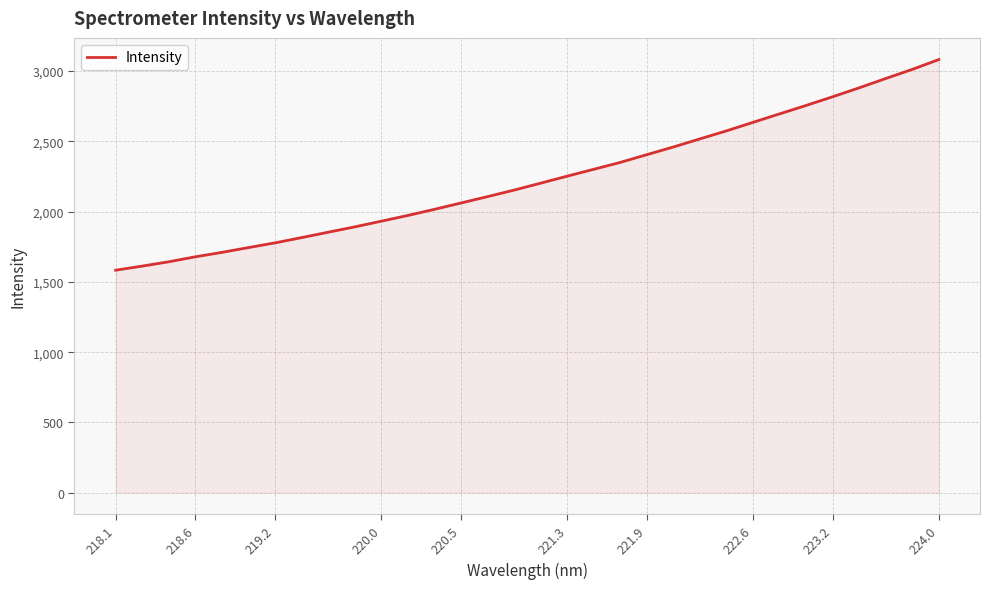

What is the smallest value displayed?

1582.8